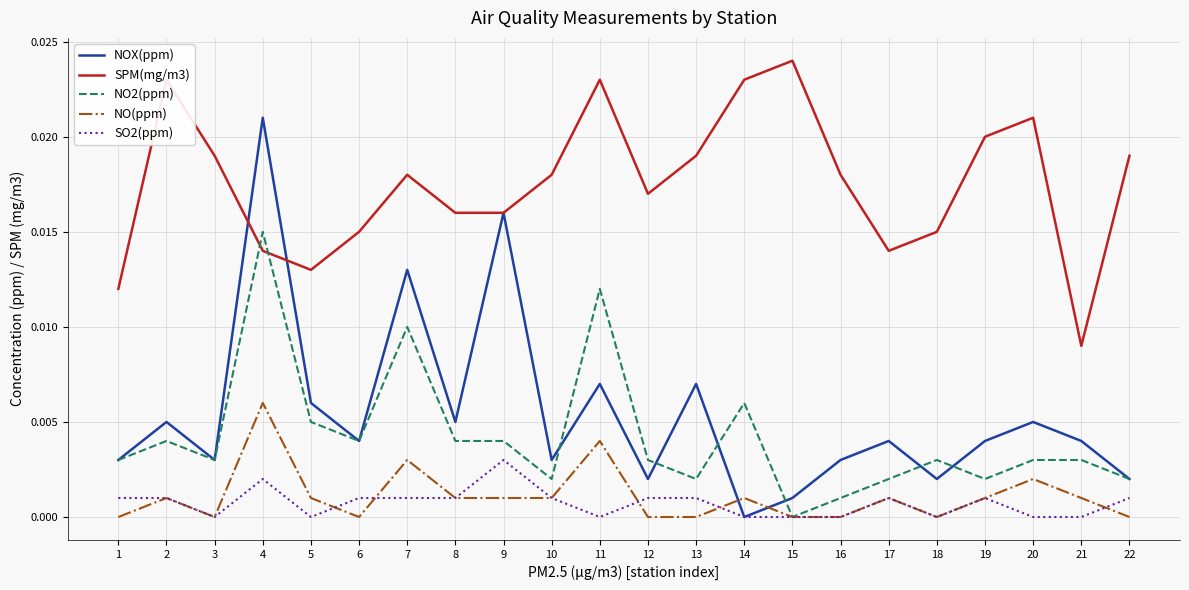

At which category is the sum across all series the highest?

4